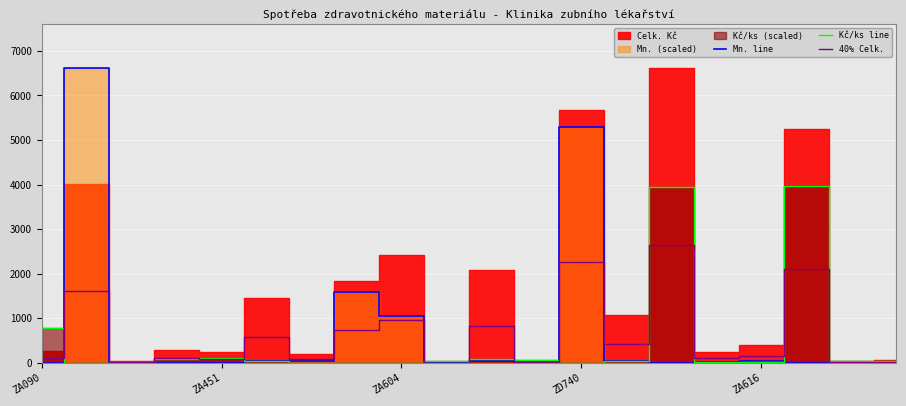

What is the value of the Mn. line point at the 17th from the left?

42.3